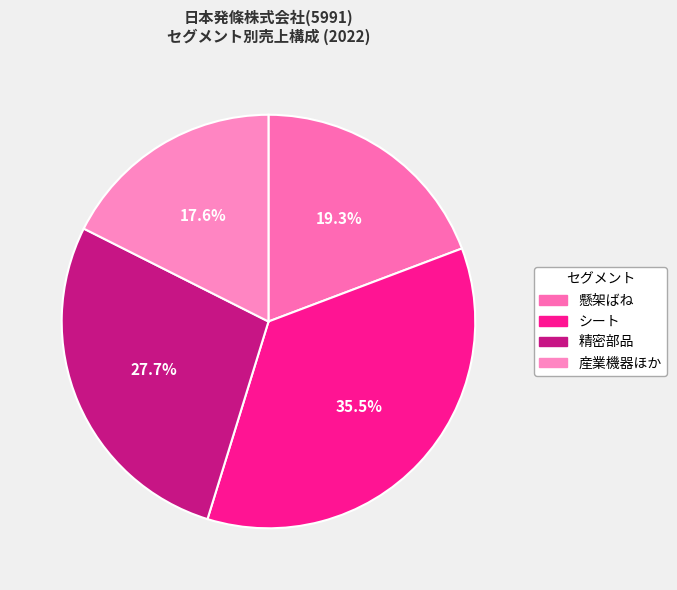

Approximately how many times larger is the value at 懸架ばね compared to シート?

0.5